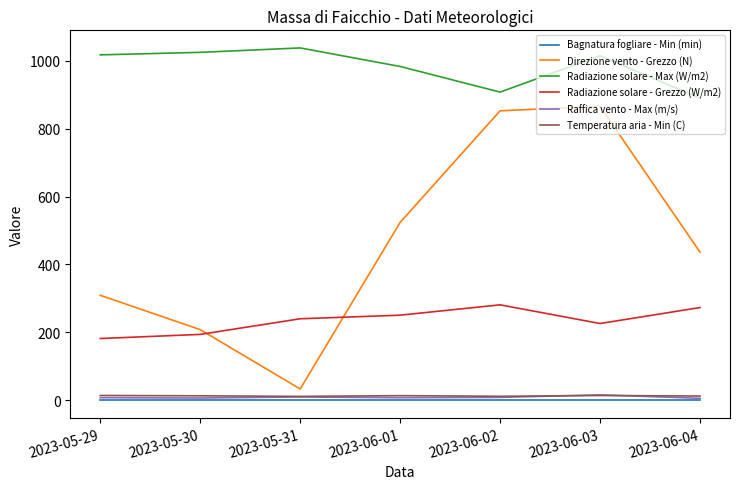

At which label is Direzione vento - Grezzo (N) closest to 449?

2023-06-04